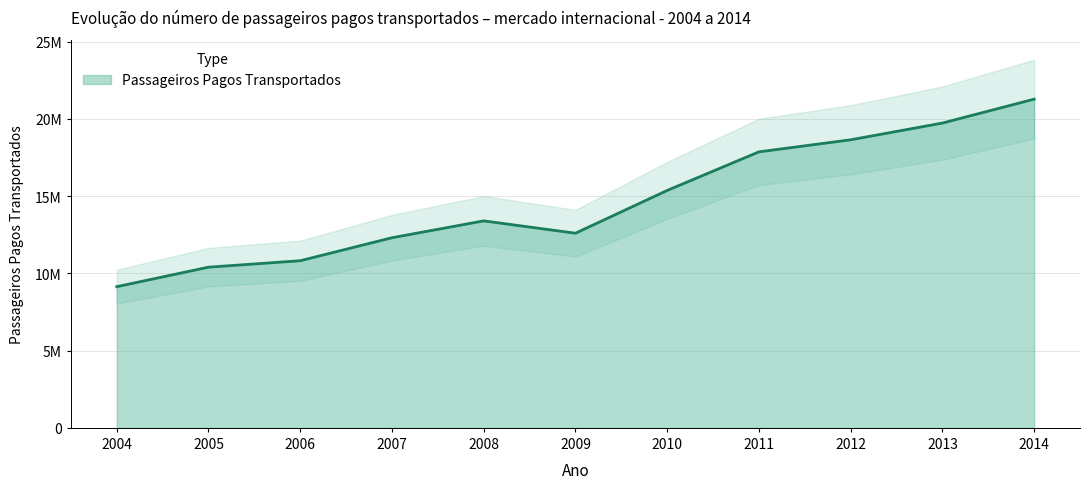

How many interior local peaks (higher than both neighbors) does the data have?

1